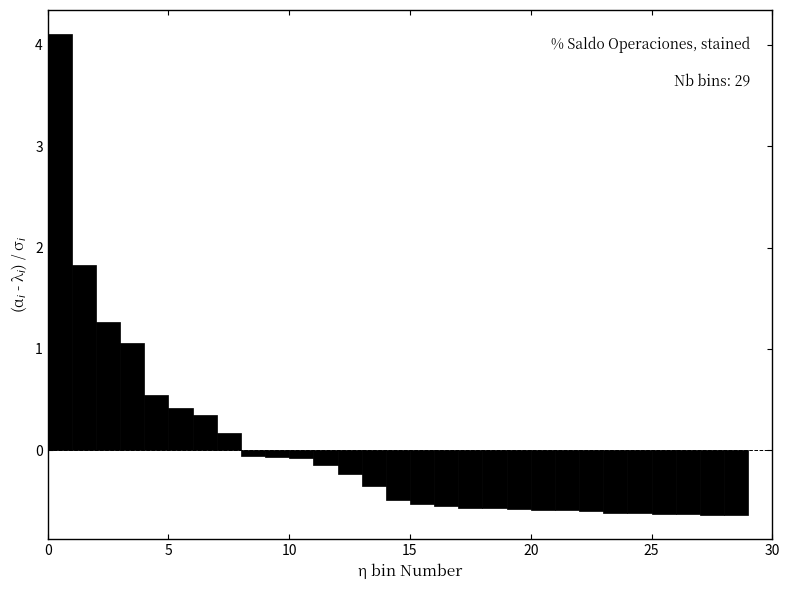

Around what value on the x-axis is the tallest bar? Give the approximate position of its centre, as read against the axis.

0.5